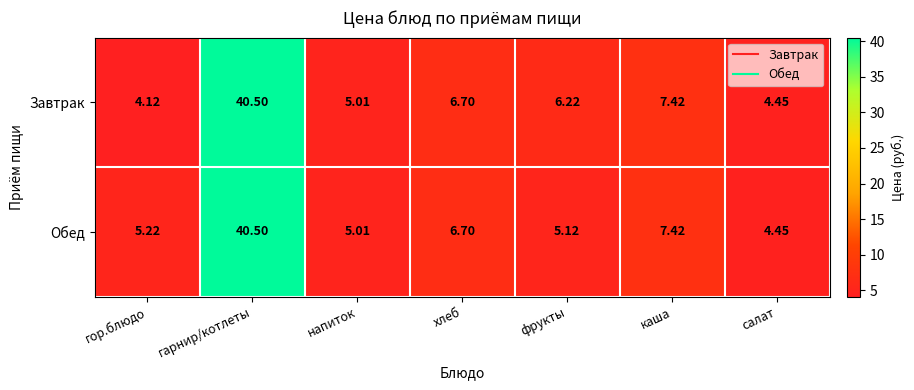

Which series changed the most between гор.блюдо and салат?

Обед